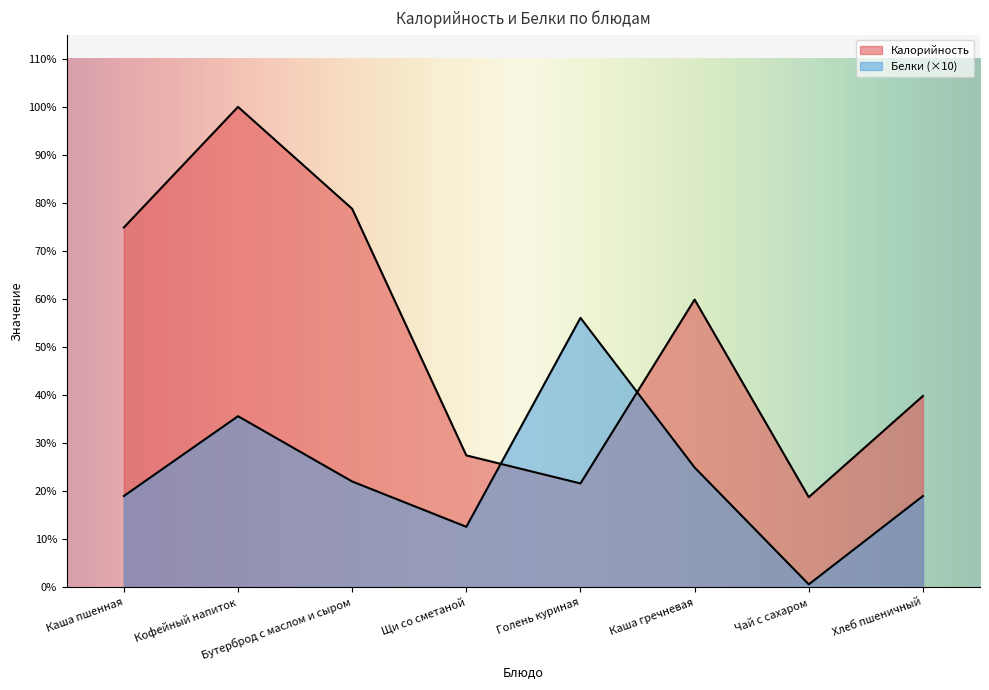

At Хлеб пшеничный, list the series in order from largest to smallest.

Калорийность, Белки